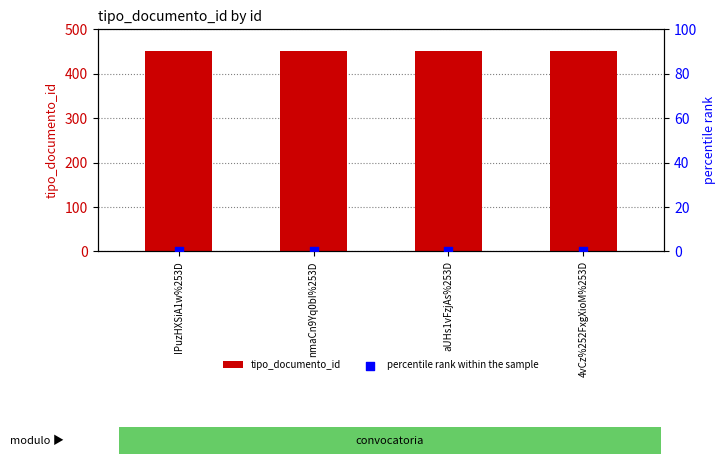

Is the value of percentile rank within the sample at 4vCz%252FxgXioM%253D greater than the value of tipo_documento_id at IPuzHXSiA1w%253D?

No